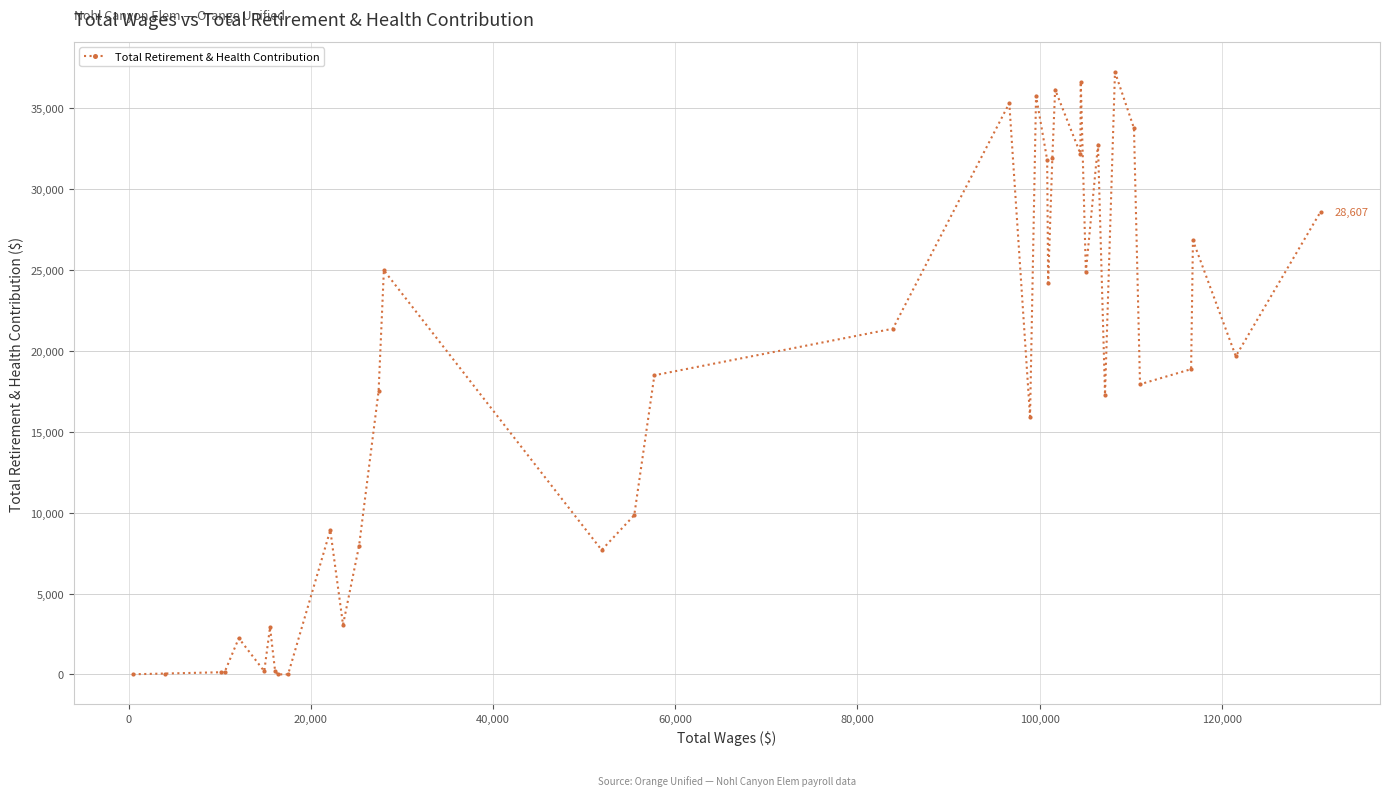

What is the sum of all values?

663482